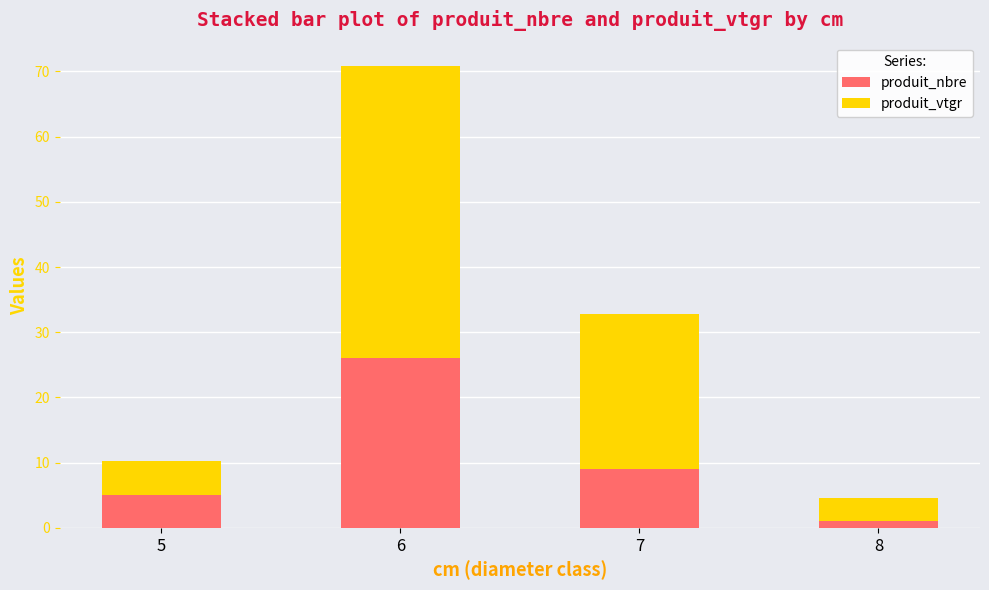

The produit_nbre series shows 46.6 at 6. True or false?

False